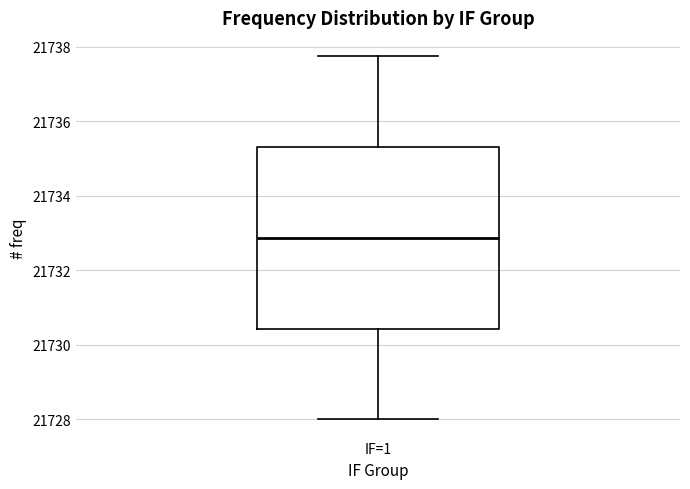

Transcribe this box plot: give where the median line is, the range the box spans, and where the two whiskers end, as read against the y-axis. The values are not printed on the chart, so give them approximately, as read against the axis.

median 21732.8, box 21730.4 to 21735.4, whiskers 21728.0 to 21737.8